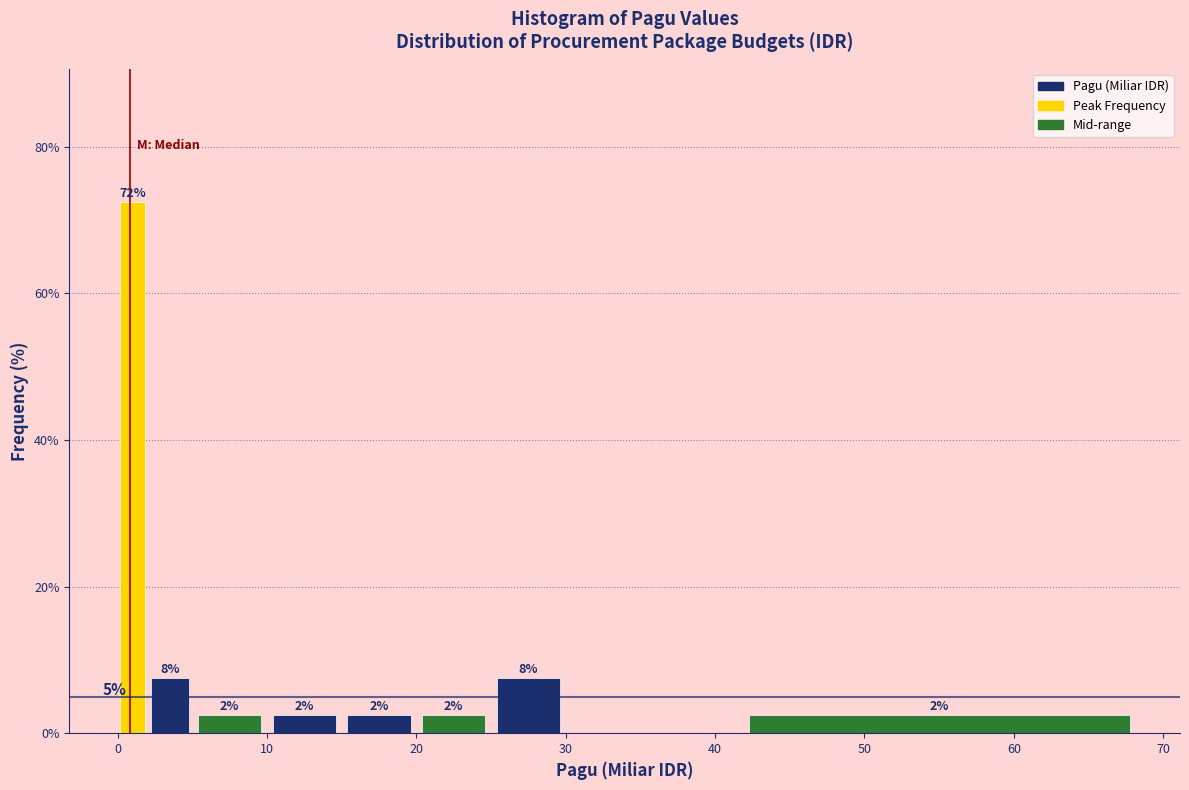

Around what value on the x-axis is the tallest bar? Give the approximate position of its centre, as read against the axis.

1